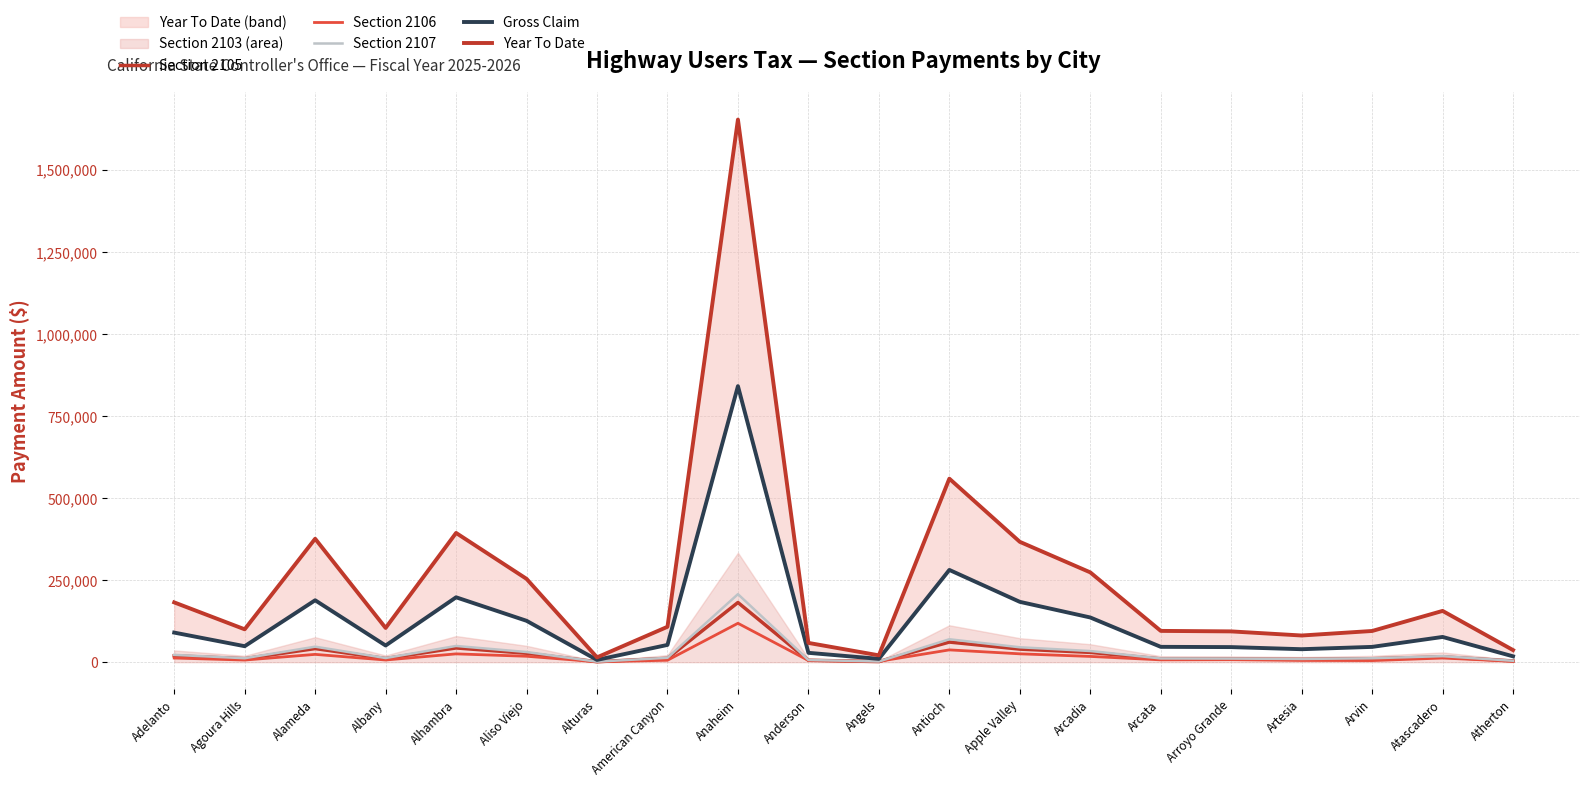

What is the difference between the Section 2105 values at Arcata and Albany?

1140.0